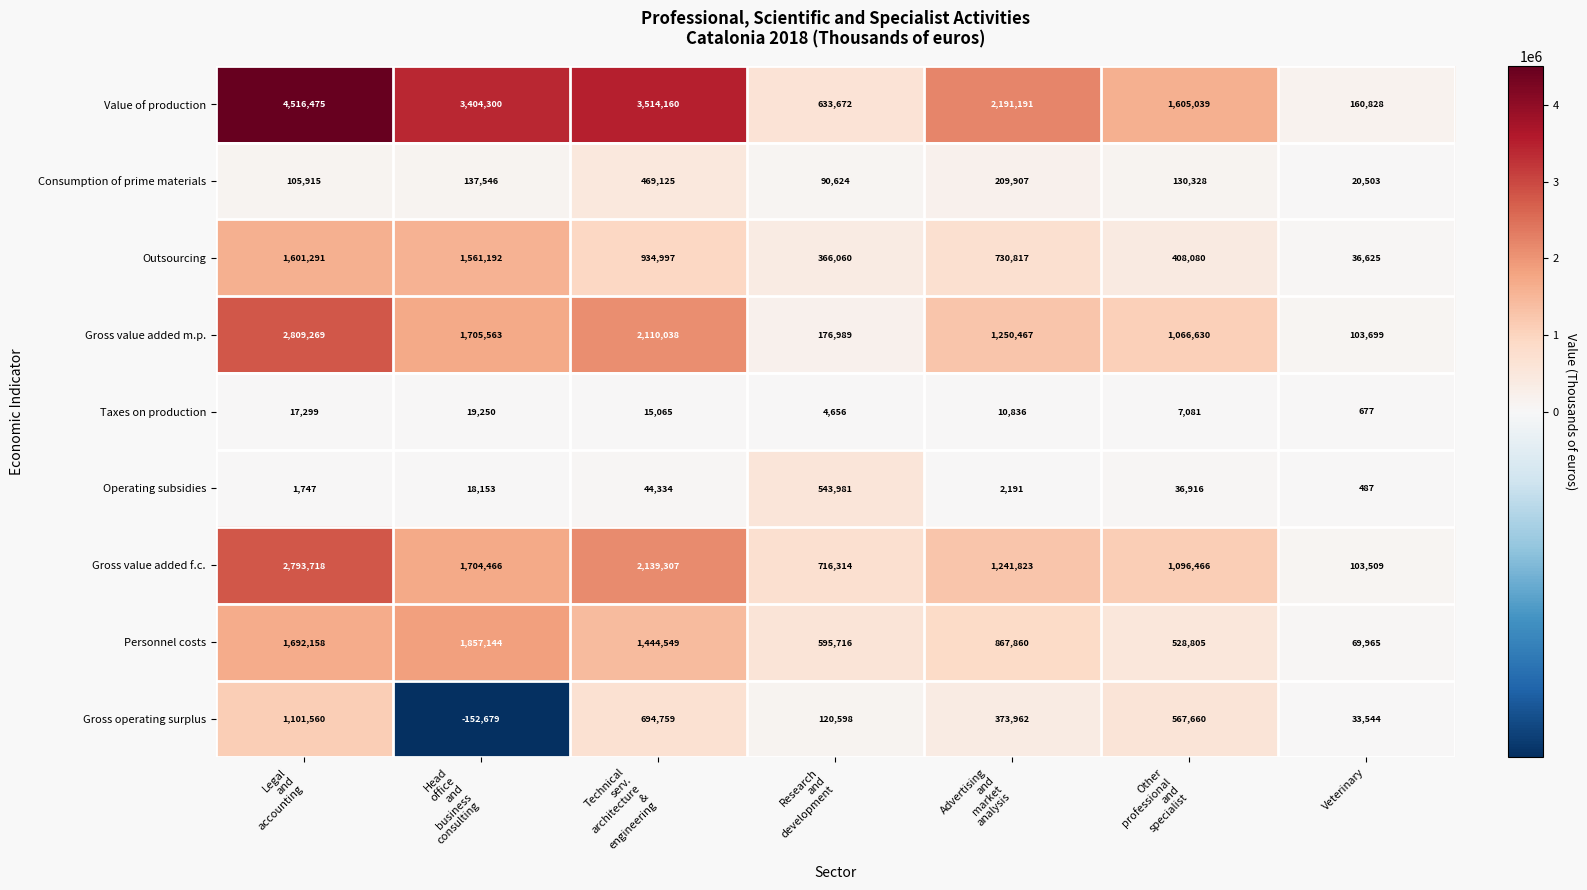

Which series has the widest spread of values?

Value of production